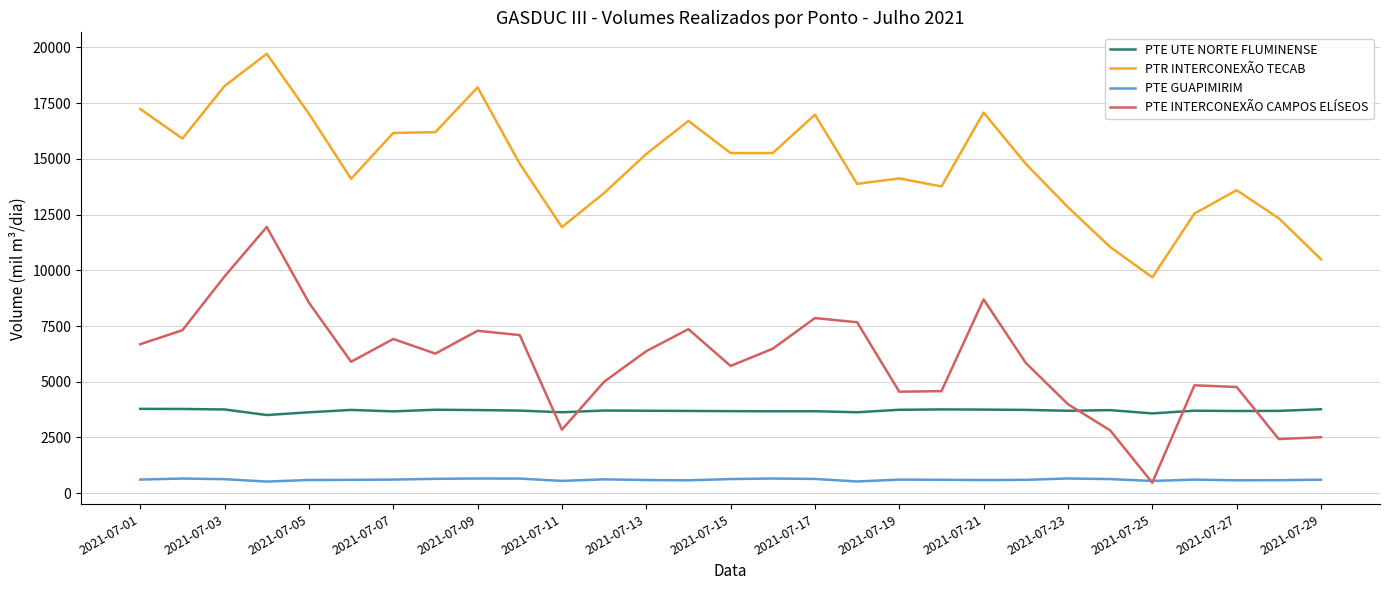

Rank the series by their maximum value, from lowest to highest.

PTE GUAPIMIRIM, PTE UTE NORTE FLUMINENSE, PTE INTERCONEXÃO CAMPOS ELÍSEOS, PTR INTERCONEXÃO TECAB